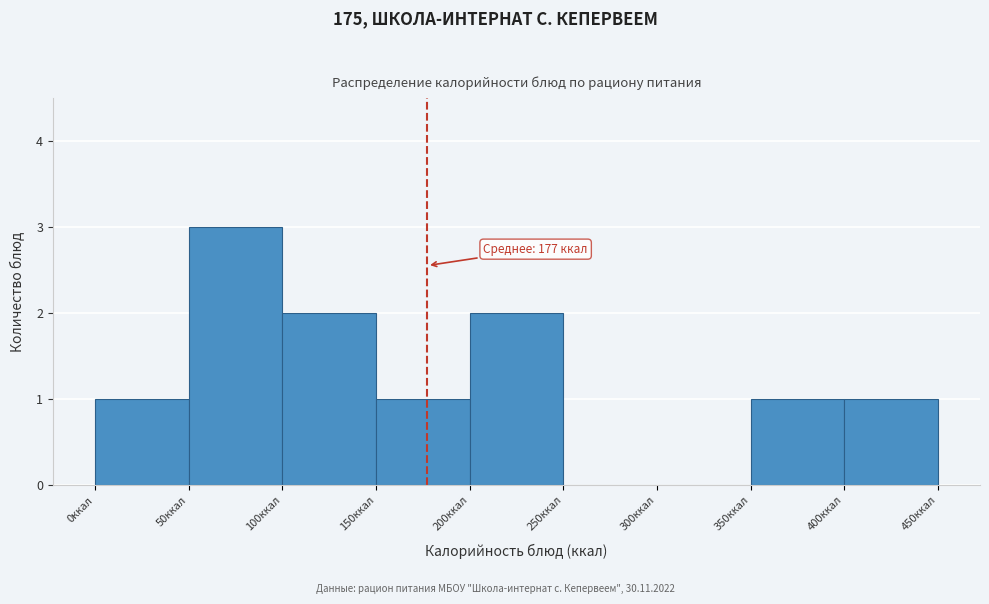

Which range on the x-axis has the tallest bar?

50 to 100